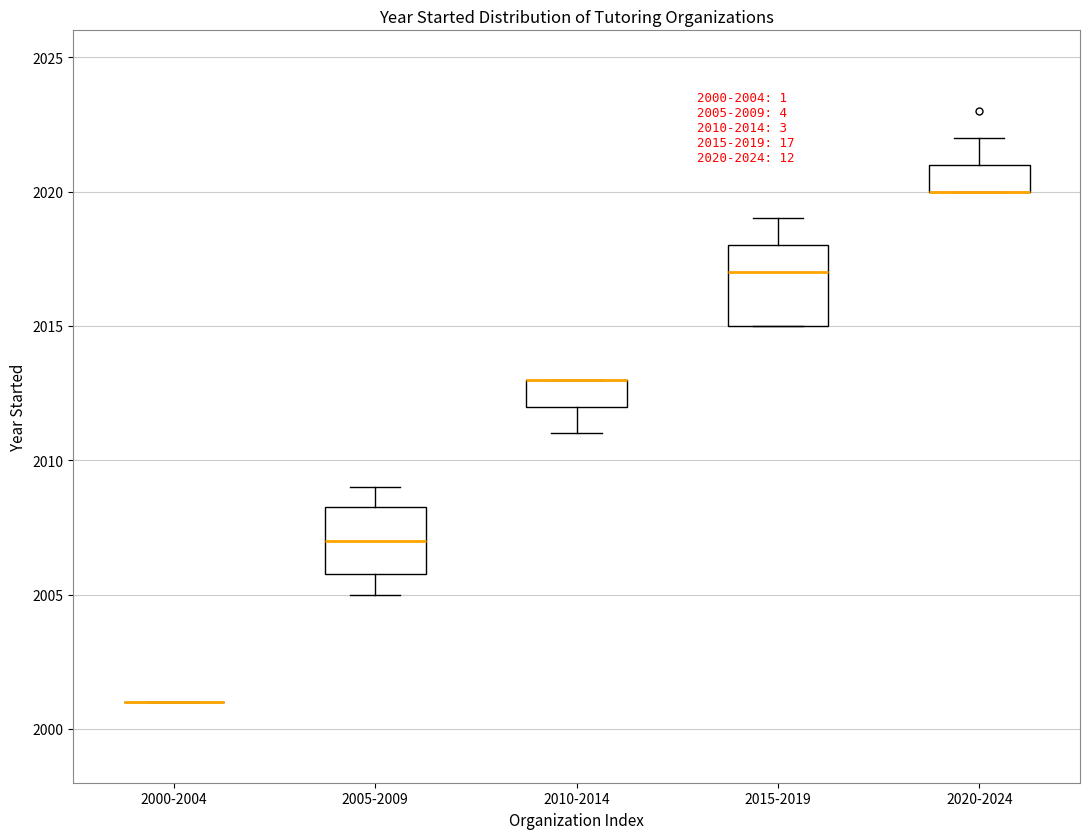

Comparing the boxes themselves (not the whiskers), which one is the tallest?

2015-2019